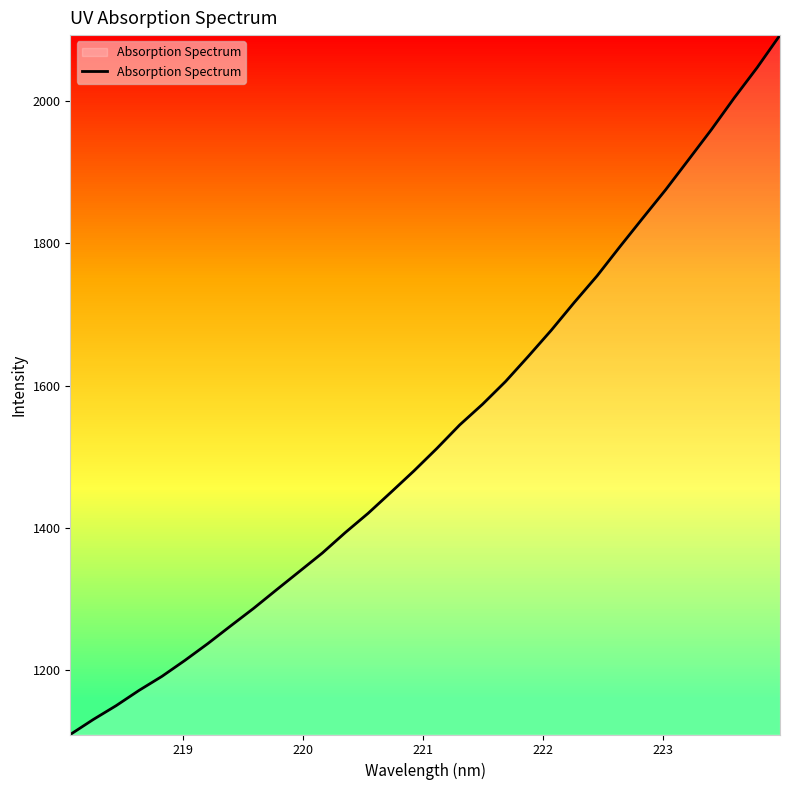

What is the difference between the second highest and minimum values?

937.1